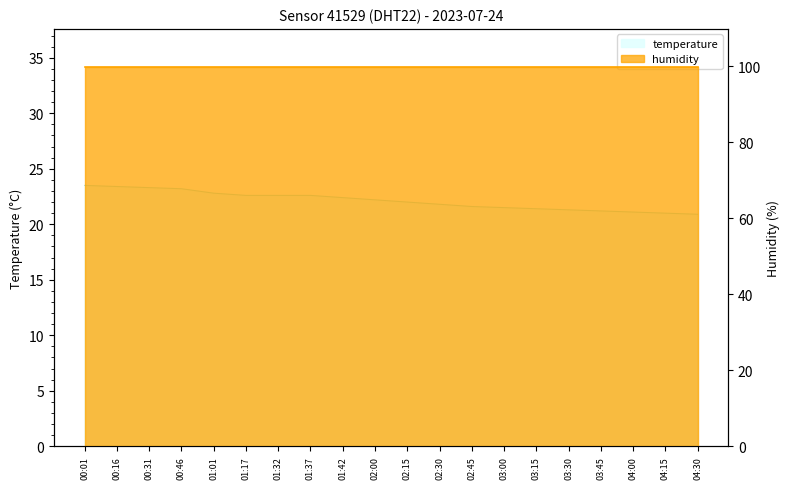

Is it true that the value at 01:42 is 22.4?

True